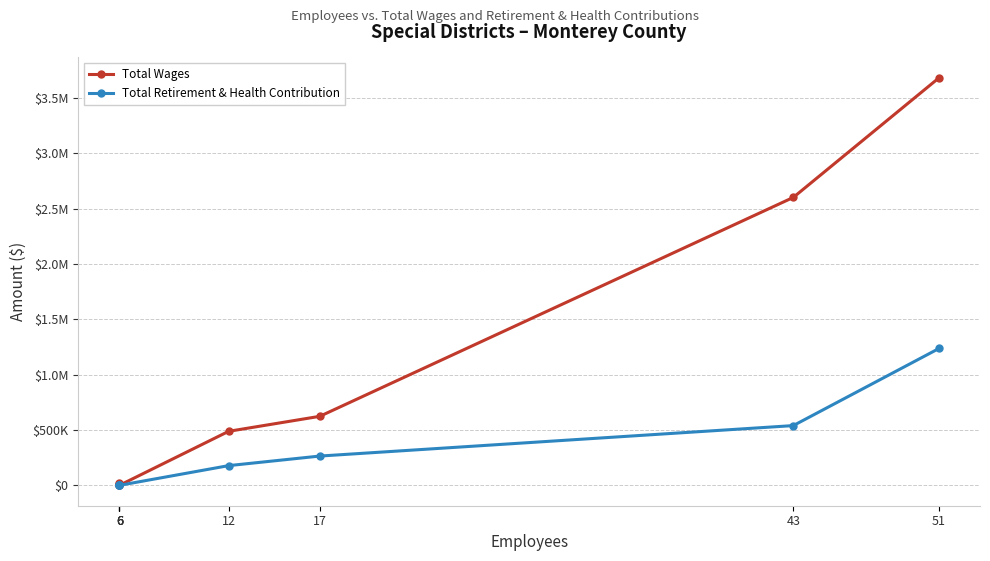

True or false: Total Wages and Total Retirement & Health Contribution cross at least once.

False